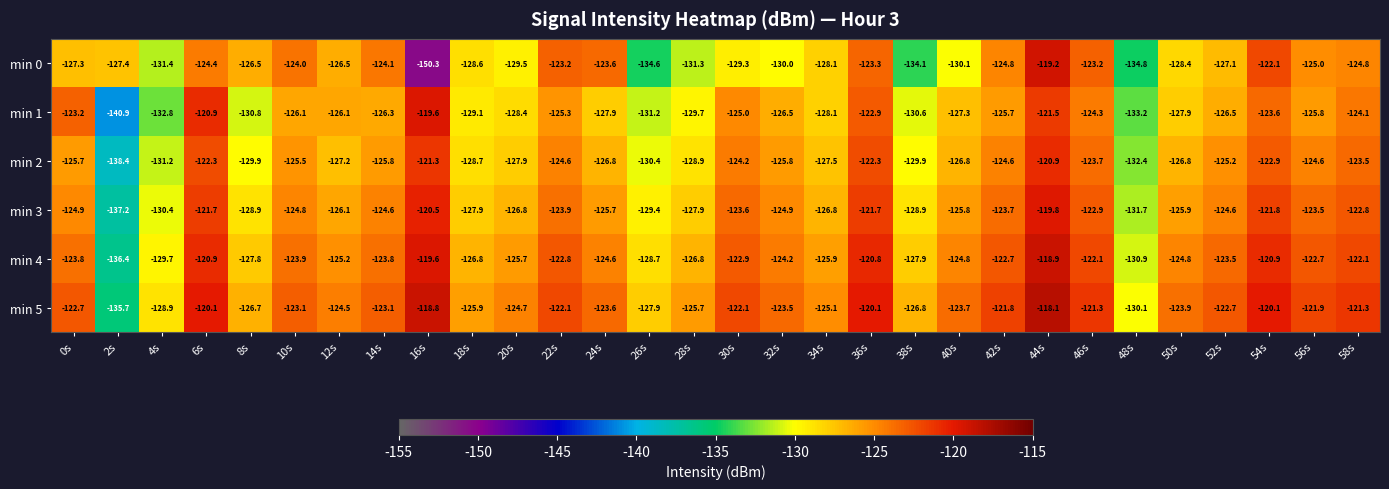

Where does the min 4 series first go above -123?

6s